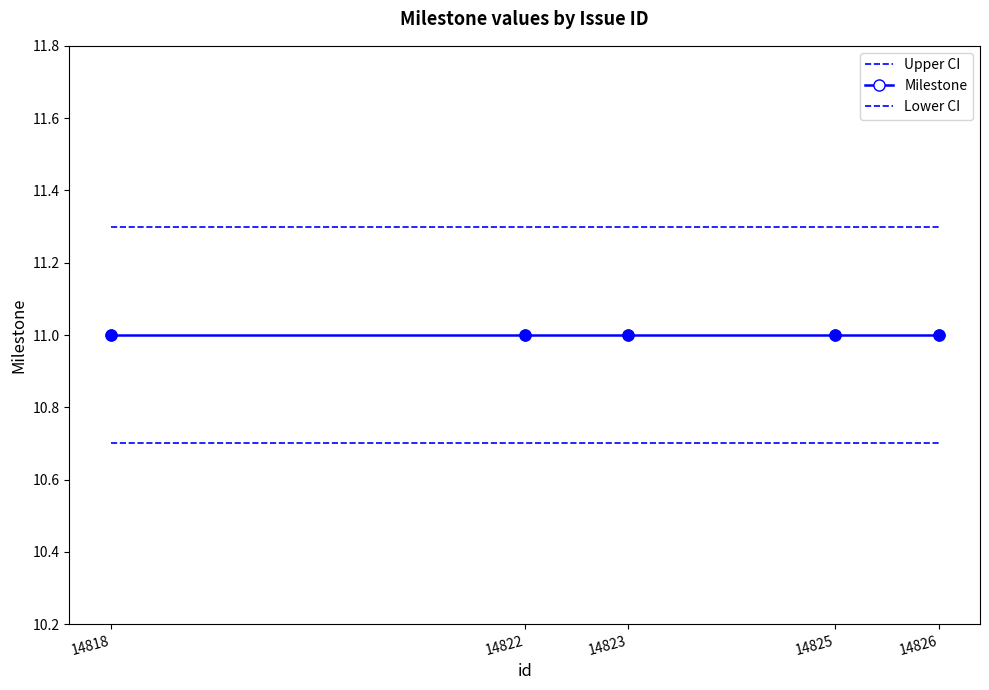

Which series has the largest total across all categories?

Upper CI